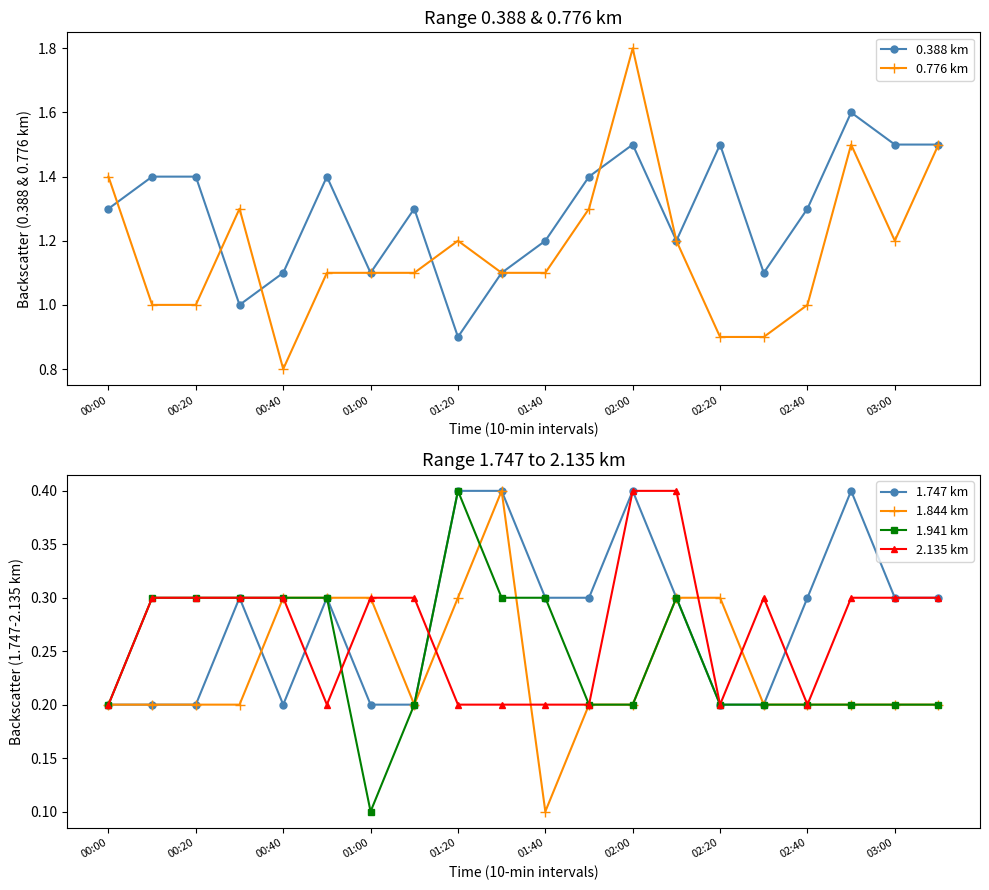

Reading left to right, transcribe all the data shown in this chart.

0.388 km: 1.3	1.4	1.4	1.0	1.1	1.4	1.1	1.3	0.9	1.1	1.2	1.4	1.5	1.2	1.5	1.1	1.3	1.6	1.5	1.5
0.776 km: 1.4	1.0	1.0	1.3	0.8	1.1	1.1	1.1	1.2	1.1	1.1	1.3	1.8	1.2	0.9	0.9	1.0	1.5	1.2	1.5
1.747 km: 0.2	0.2	0.2	0.3	0.2	0.3	0.2	0.2	0.4	0.4	0.3	0.3	0.4	0.3	0.2	0.2	0.3	0.4	0.3	0.3
1.844 km: 0.2	0.2	0.2	0.2	0.3	0.3	0.3	0.2	0.3	0.4	0.1	0.2	0.2	0.3	0.3	0.2	0.2	0.2	0.2	0.2
1.941 km: 0.2	0.3	0.3	0.3	0.3	0.3	0.1	0.2	0.4	0.3	0.3	0.2	0.2	0.3	0.2	0.2	0.2	0.2	0.2	0.2
2.135 km: 0.2	0.3	0.3	0.3	0.3	0.2	0.3	0.3	0.2	0.2	0.2	0.2	0.4	0.4	0.2	0.3	0.2	0.3	0.3	0.3